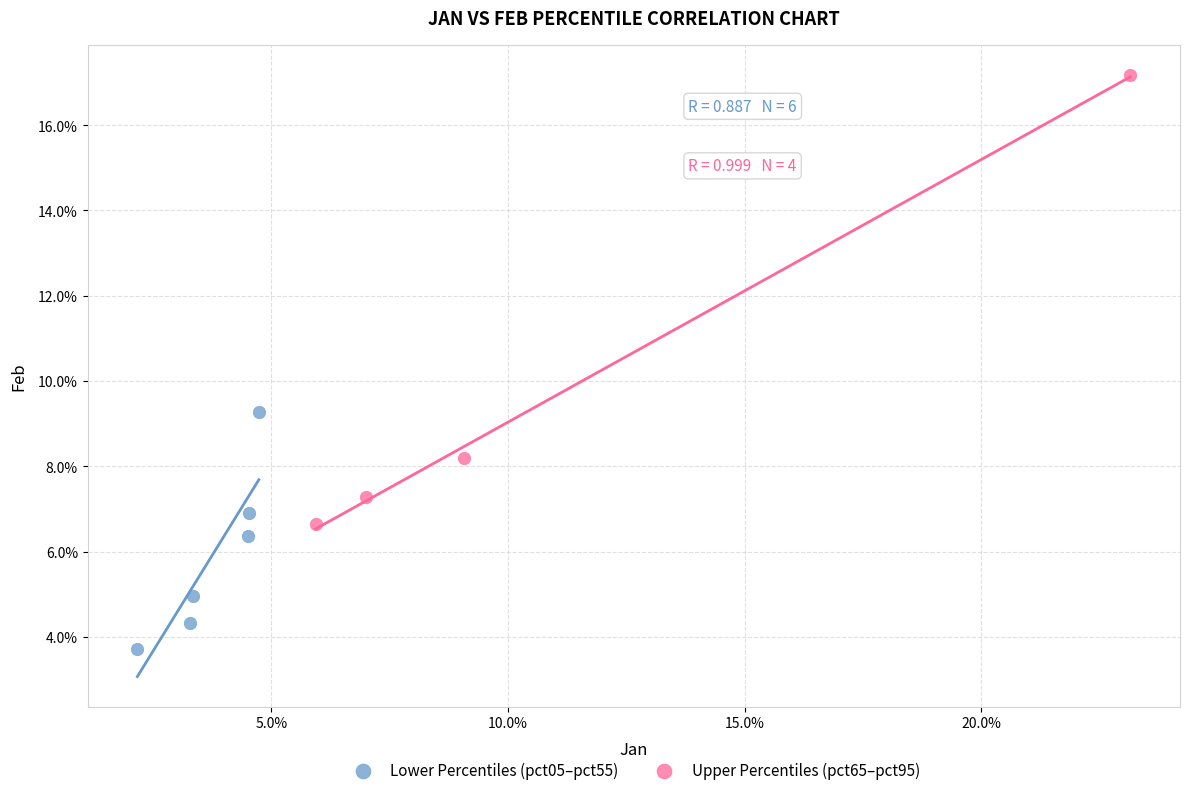

Which series has the largest Y range (max minus min)?

Upper Percentiles (pct65–pct95)